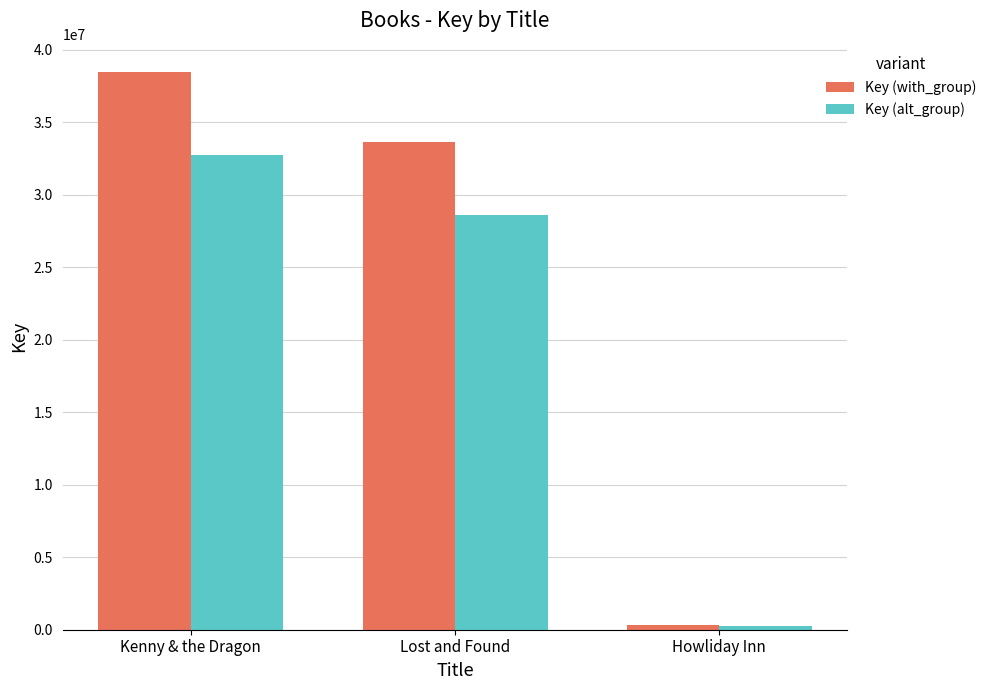

What is the difference between the highest and lowest values at Kenny & the Dragon?

5774665.8